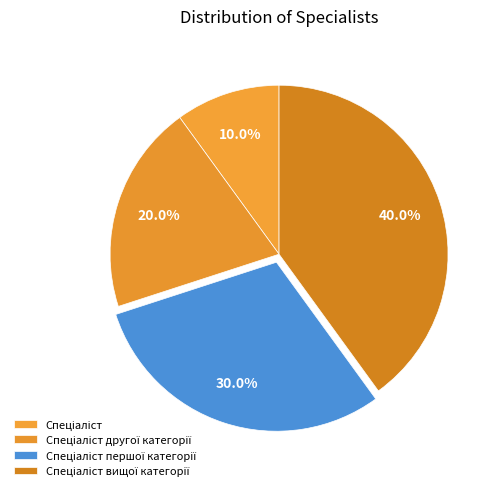

The Спеціаліст другої категорії slice represents 10% of the pie. True or false?

False